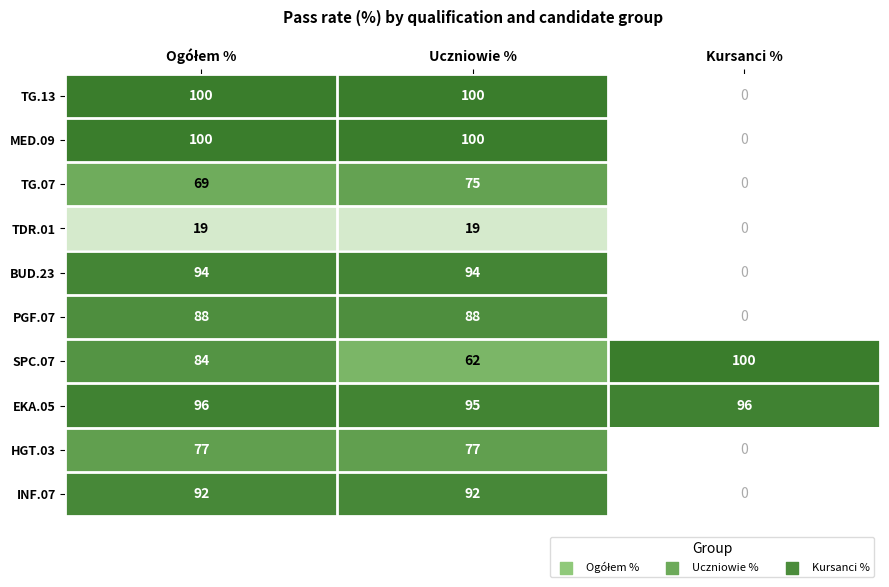

What is the total value across all series at Ogółem %?

819.0